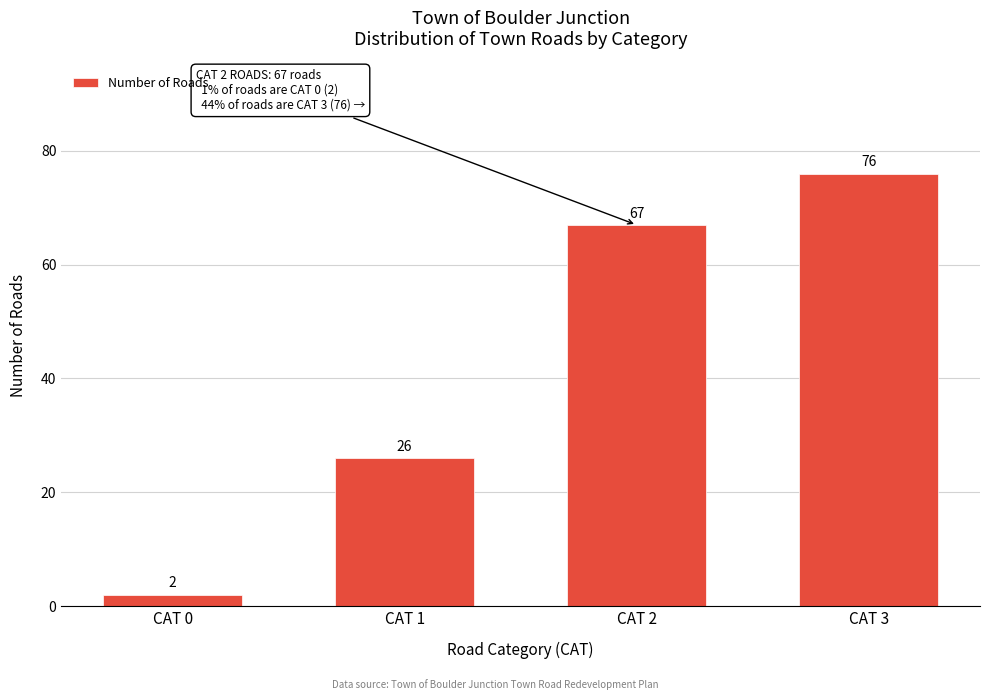

Reading left to right, extract all data points from this chart.

2	26	67	76